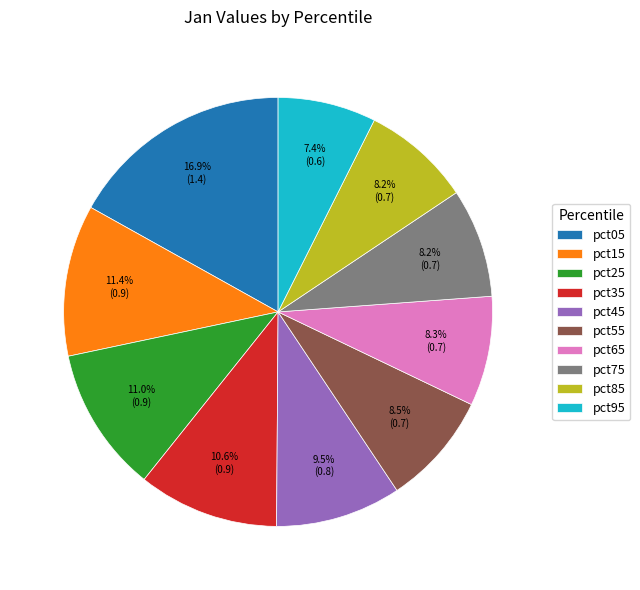

True or false: pct35 accounts for 17% of the total.

False